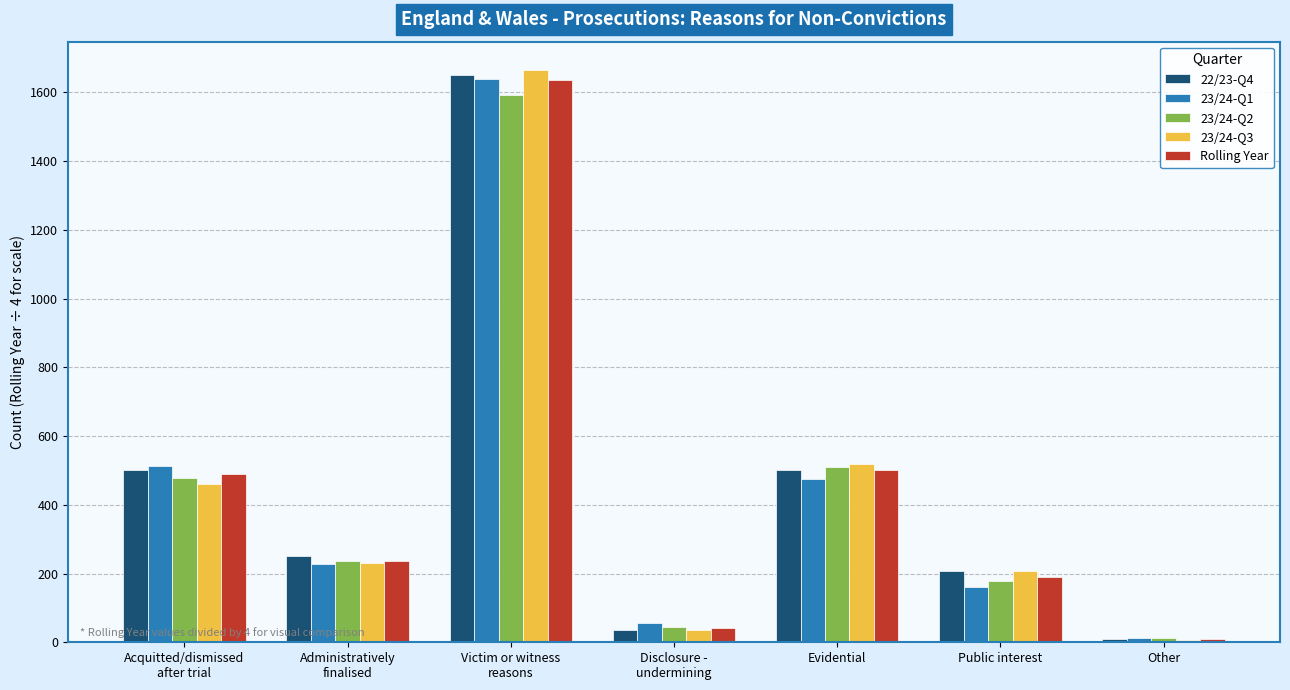

What is the maximum value for 22/23-Q4?

1651.0